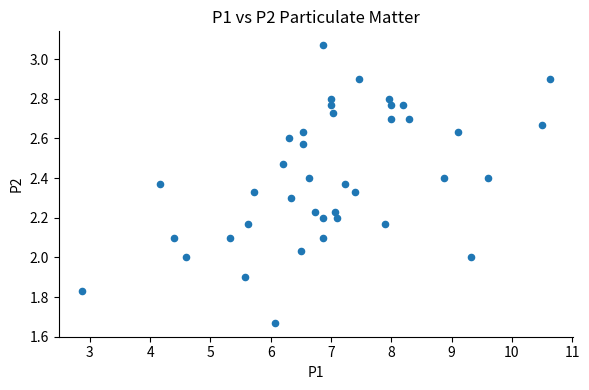

What is the range of Y values (max minus min)?

1.4